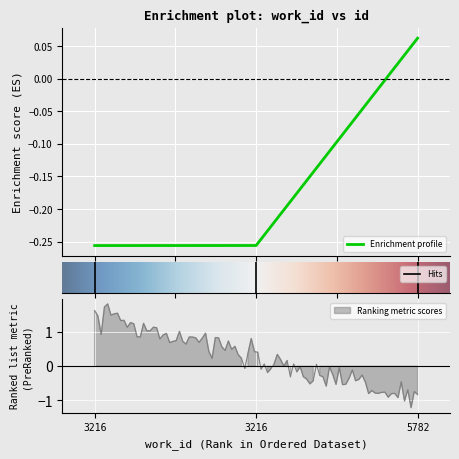

What is the minimum value shown in the chart?

-0.3